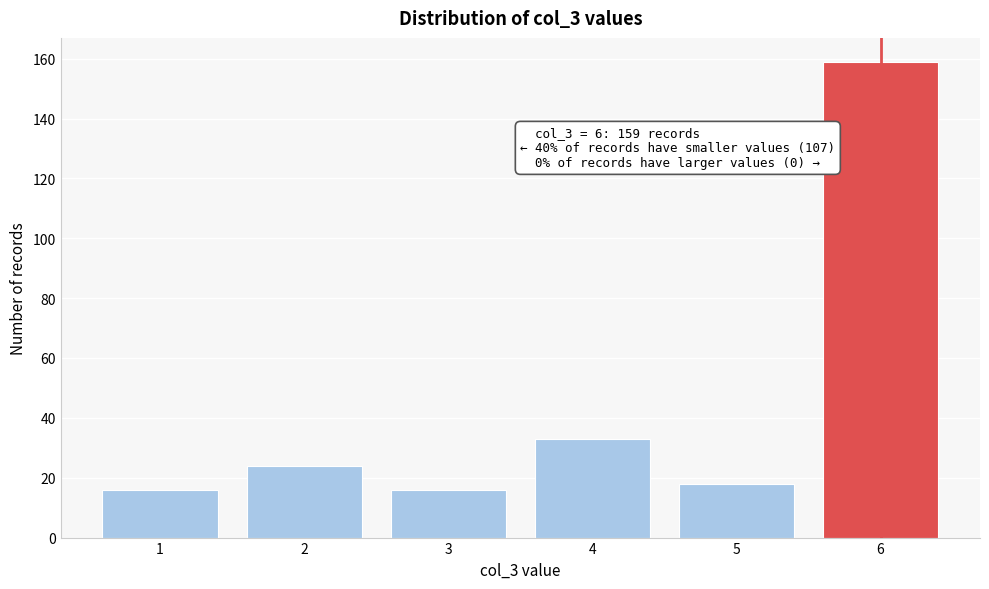

Reading left to right, list all the values displayed in this chart.

16	24	16	33	18	159